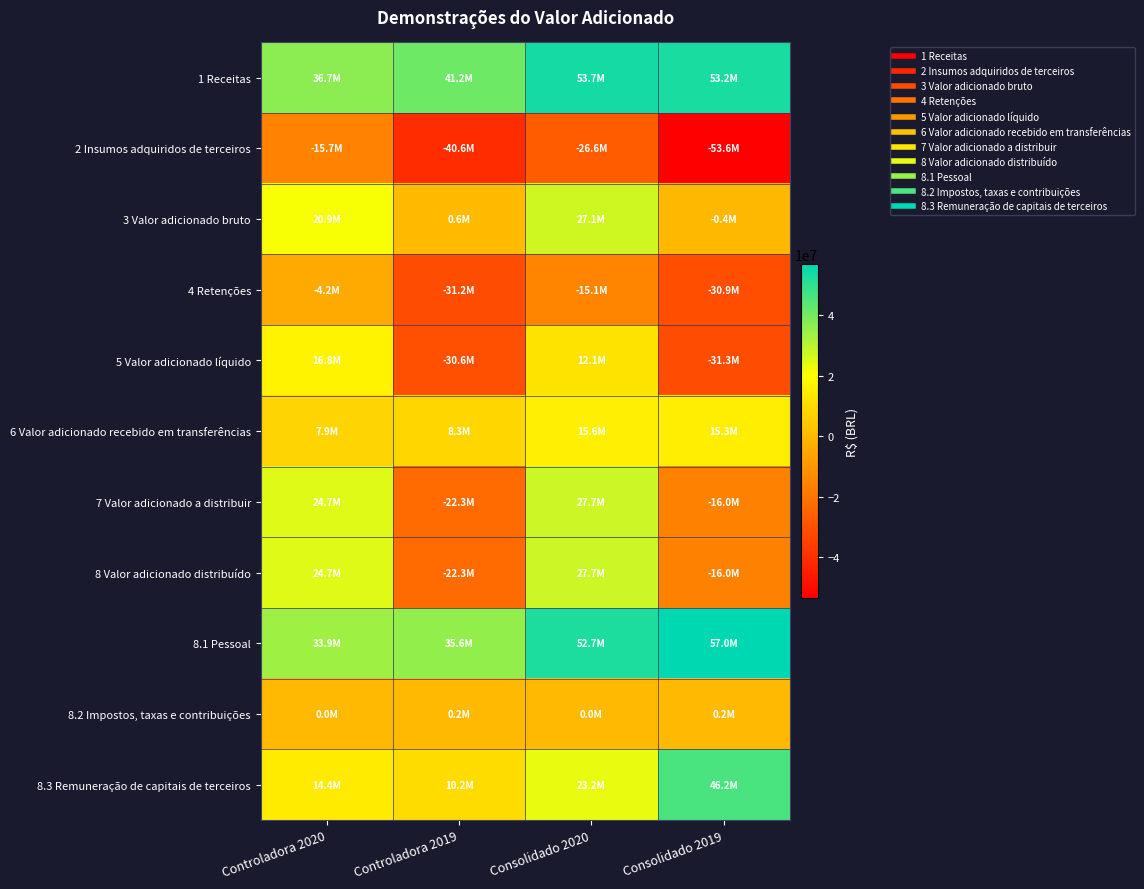

What is the minimum value shown in the chart?

-53557670.7